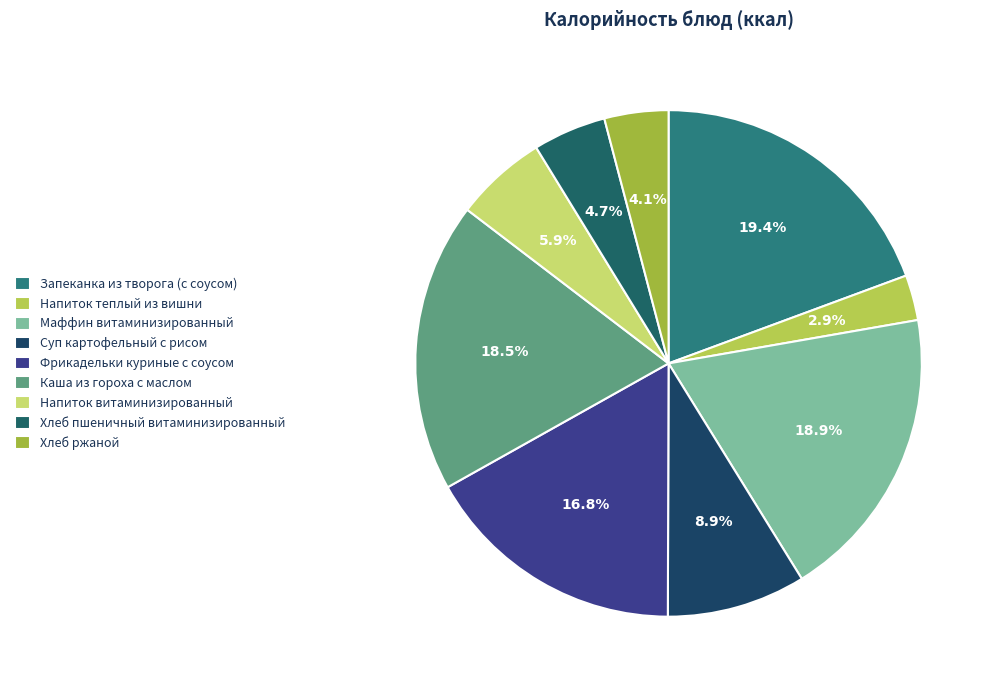

How many segments does this pie chart have?

9